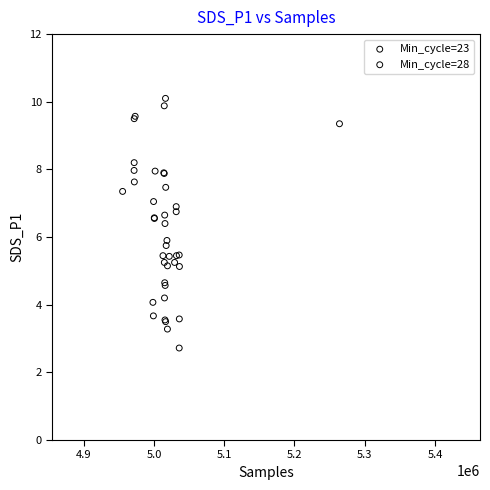

What are all the series names shown in the legend?

Min_cycle=23, Min_cycle=28